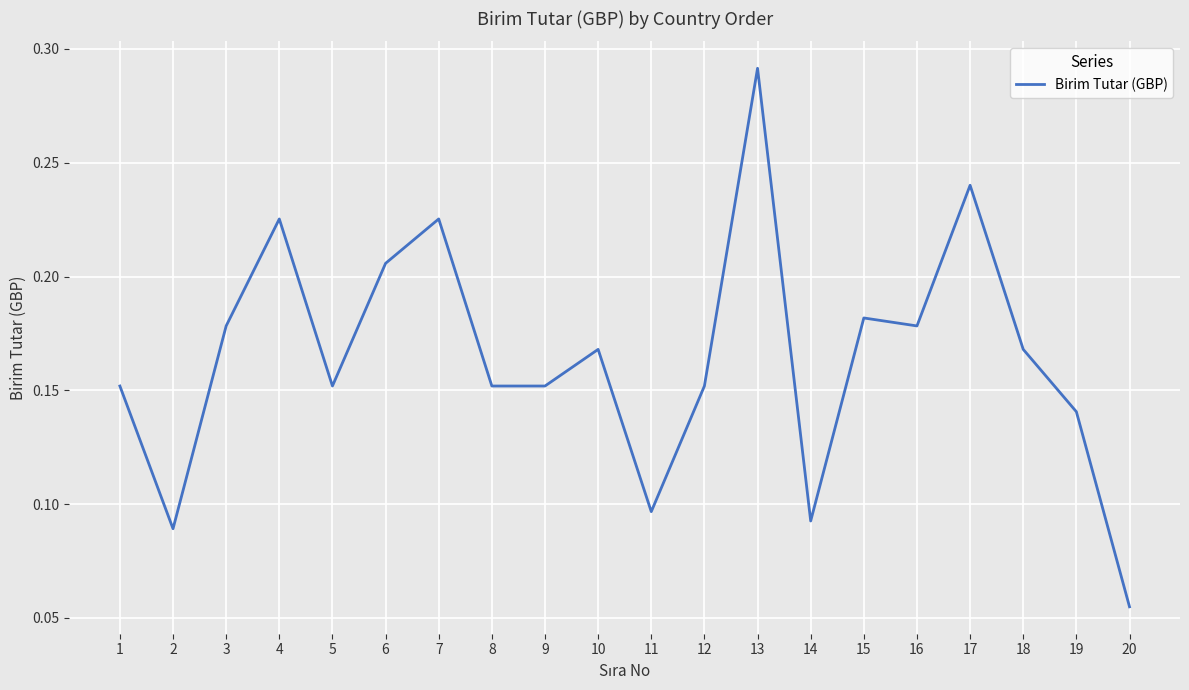

Where is the first local maximum?

4